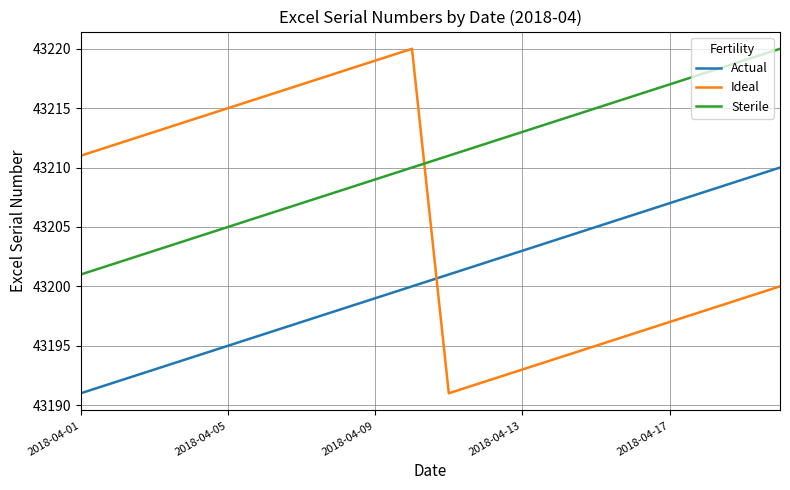

Which series has the widest spread of values?

Ideal